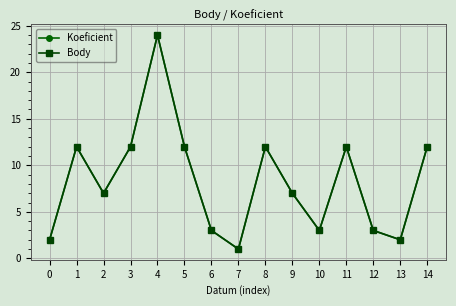

Which category has the lowest value in the Koeficient series?

7